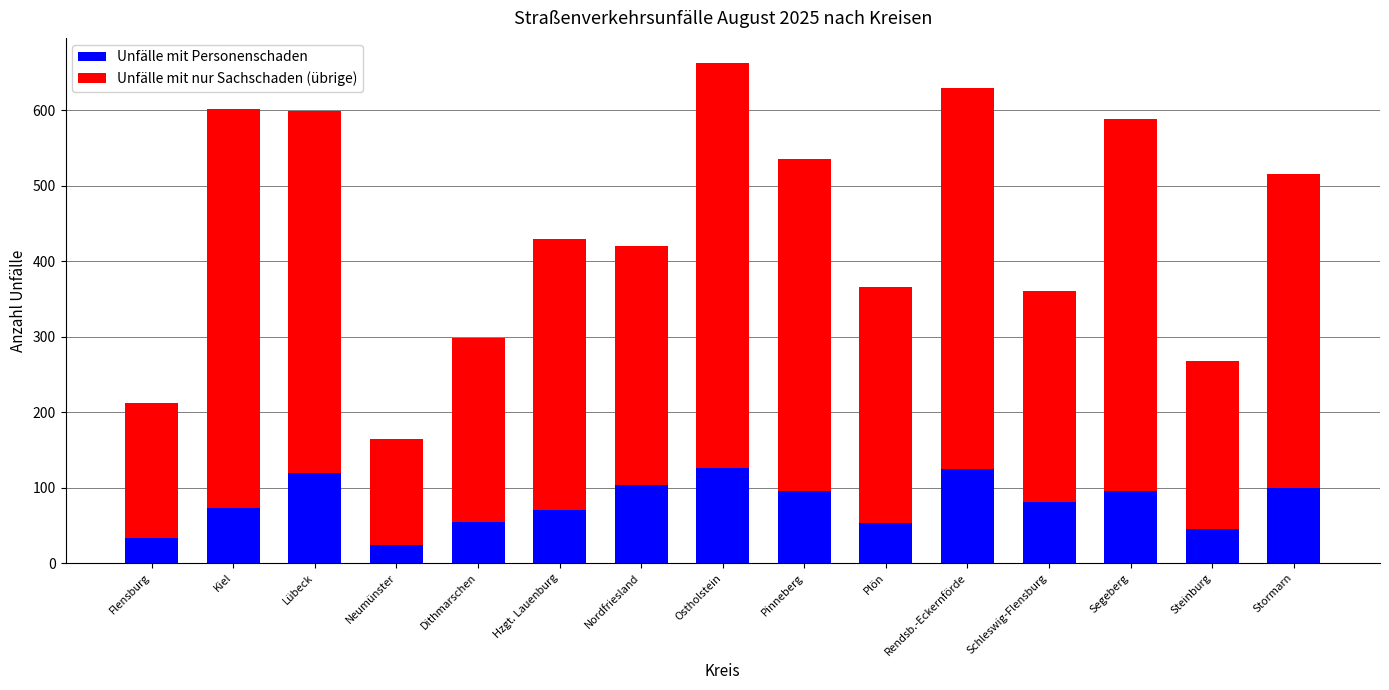

At which category is the sum across all series the highest?

Ostholstein